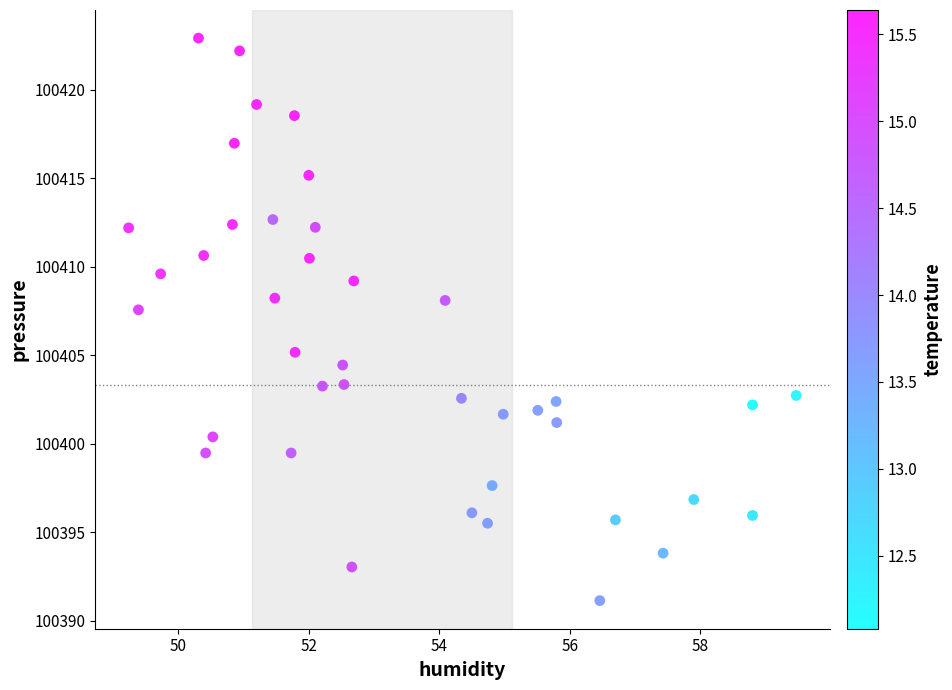

What is the range of X values (max minus min)?

10.2